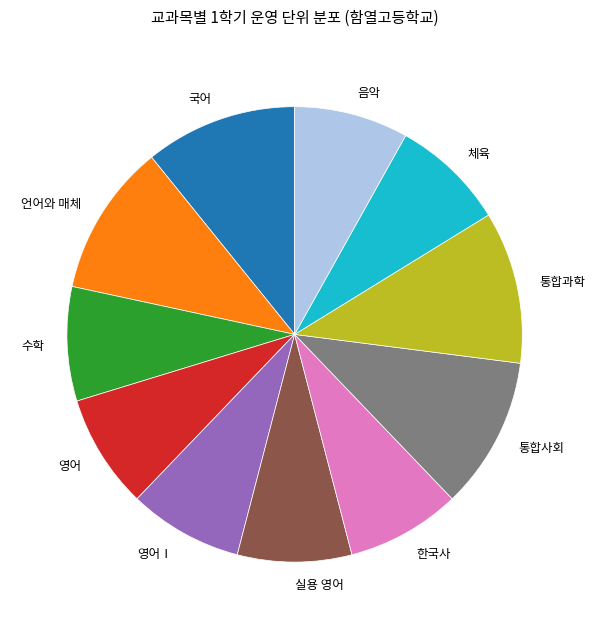

How many segments does this pie chart have?

11